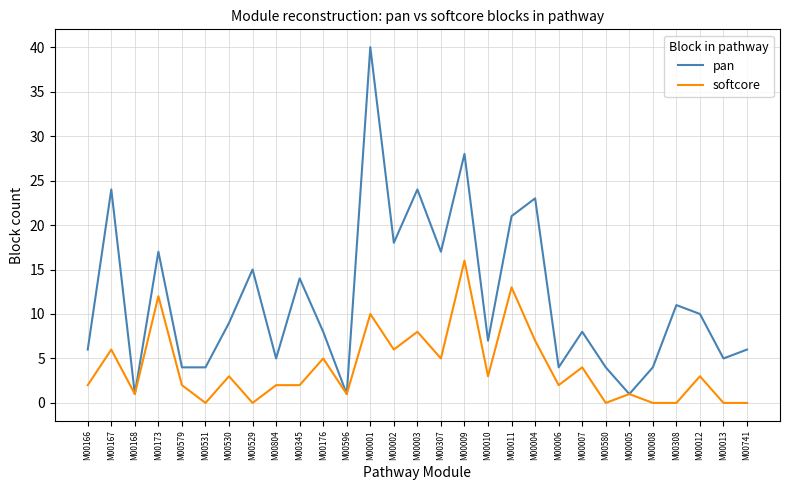

True or false: pan has a value of 39 at M00003.

False